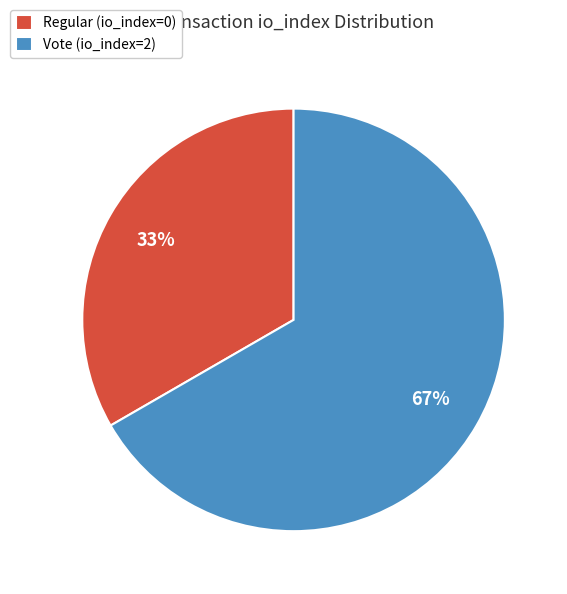

To the nearest percent, what is the combined percentage of Vote (io_index=2) and Regular (io_index=0)?

100%